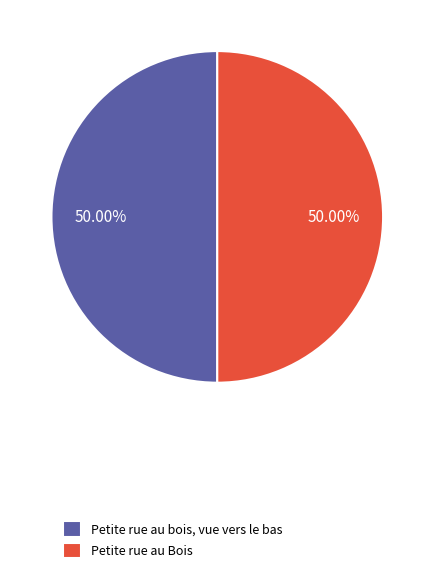

Do Petite rue au Bois and Petite rue au bois, vue vers le bas together represent more than half of the pie?

Yes